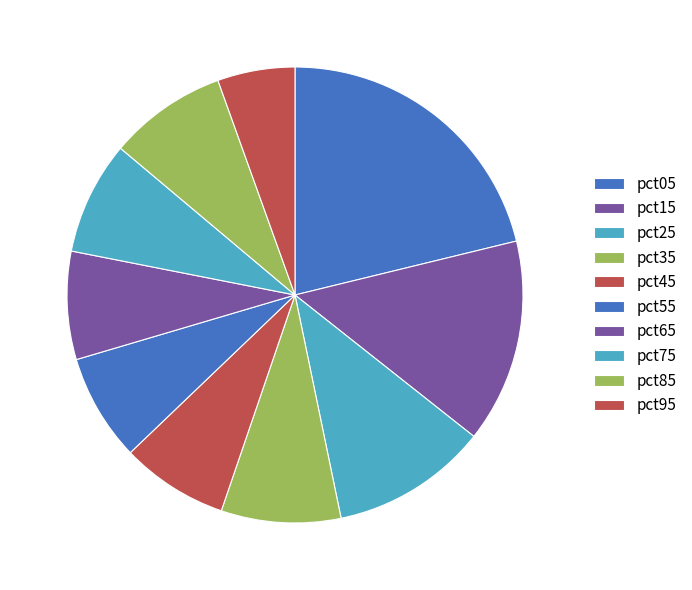

To the nearest percent, what is the combined percentage of pct85 and pct35?

17%